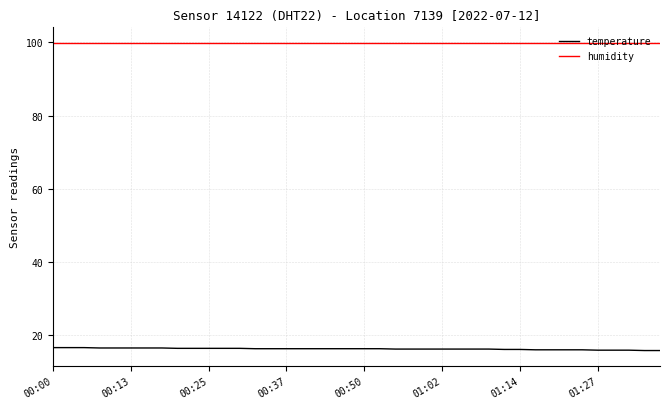

Which series has the largest total across all categories?

humidity